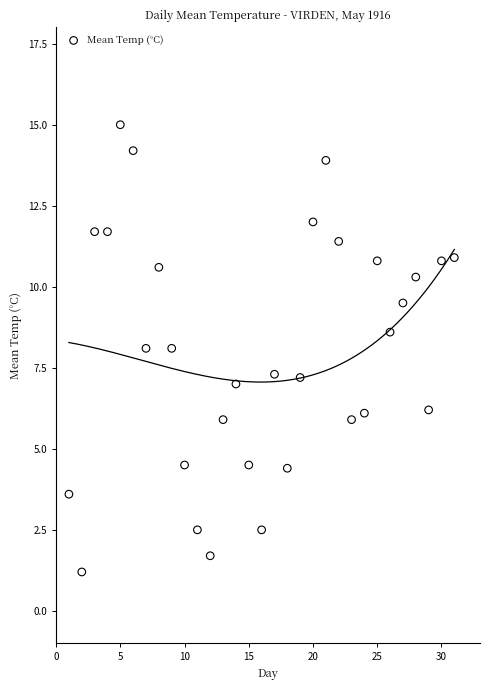

What is the range of X values (max minus min)?

30.0